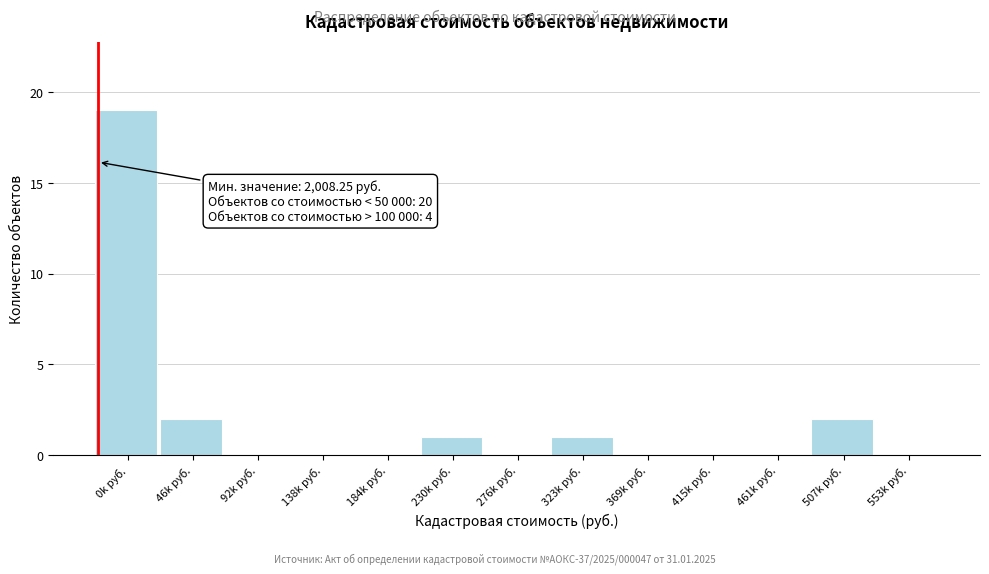

Reading left to right, what are all the values shown in this chart?

0k руб.=19	46k руб.=2	92k руб.=0	138k руб.=0	184k руб.=0	230k руб.=1	276k руб.=0	323k руб.=1	369k руб.=0	415k руб.=0	461k руб.=0	507k руб.=2	553k руб.=0